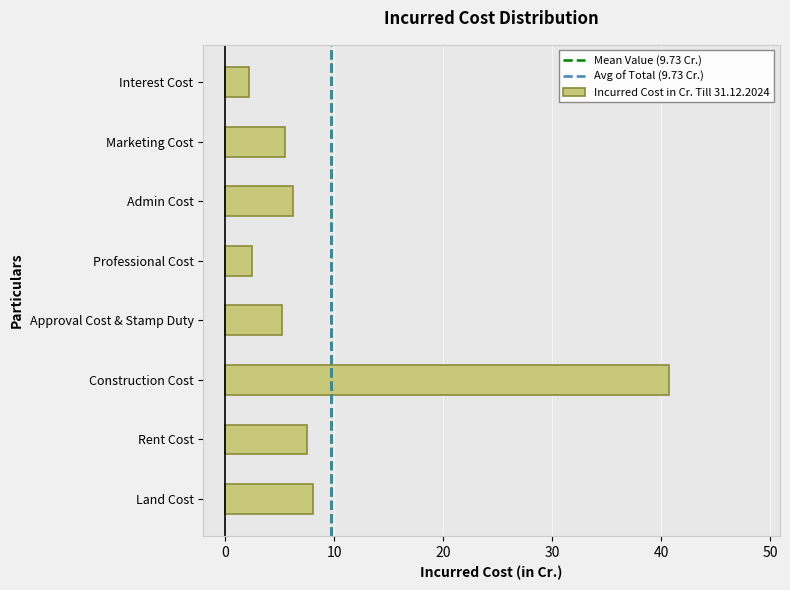

What is the change in value from Construction Cost to Admin Cost?

-34.5